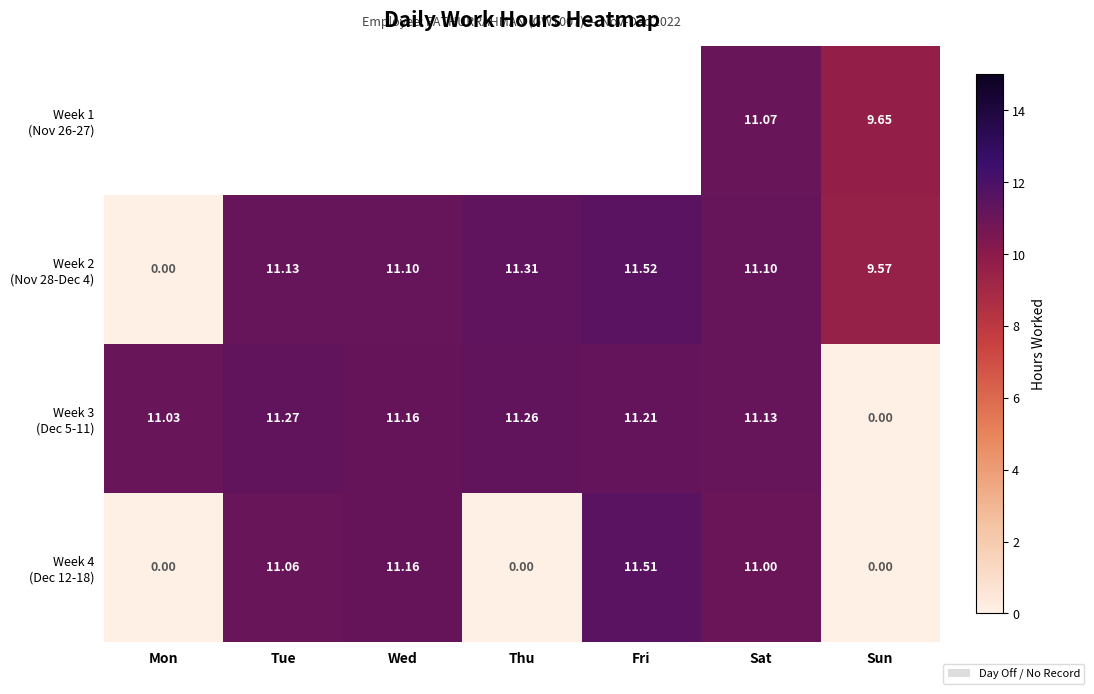

What is the maximum value shown in the chart?

11.5